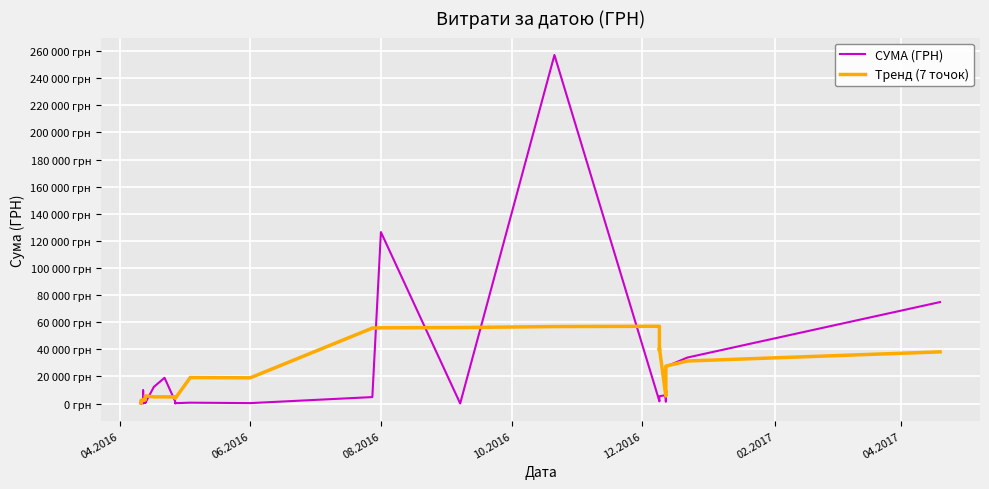

How many data points does each series have?

40